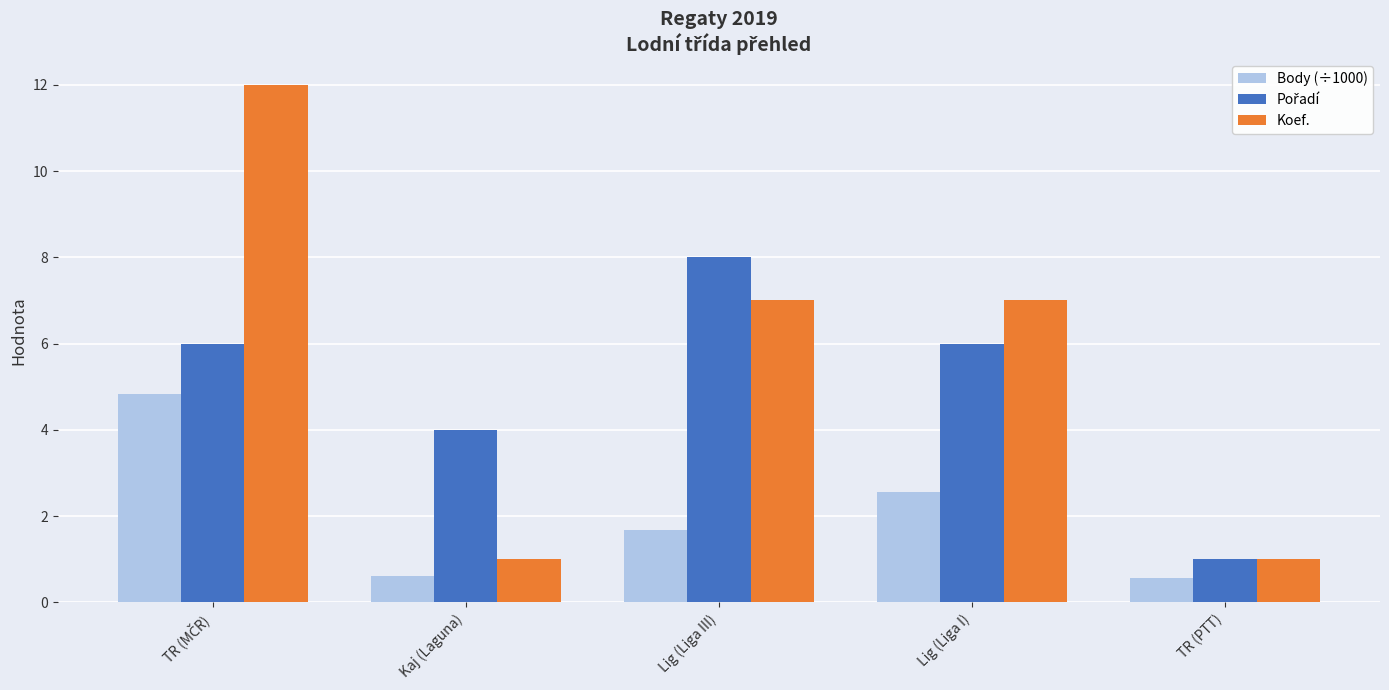

What is the difference between the second highest and minimum values in the Koef. series?

6.0